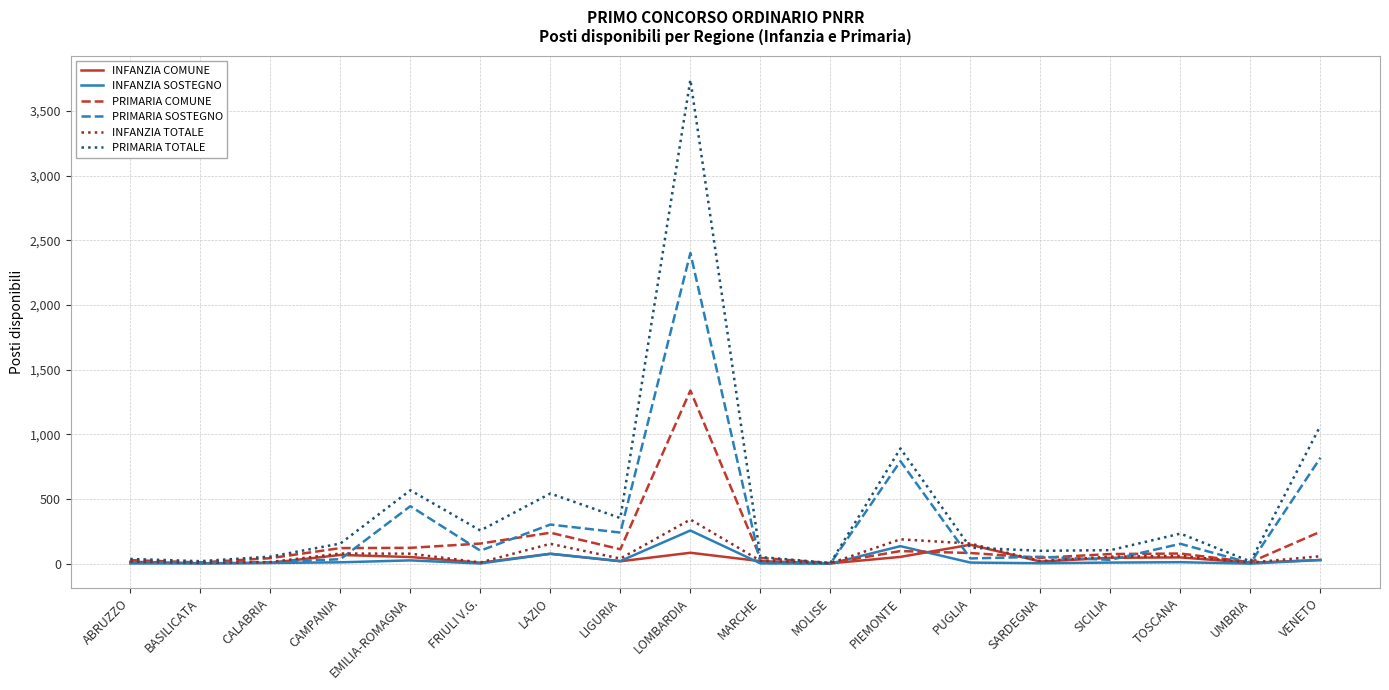

Which series has the largest range (max minus min)?

PRIMARIA TOTALE